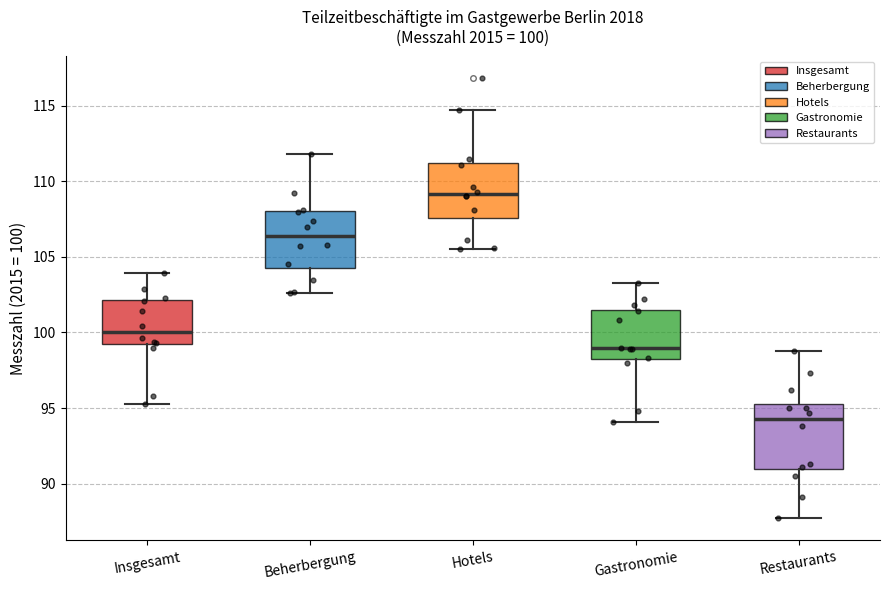

Which box's median line is the highest?

Hotels